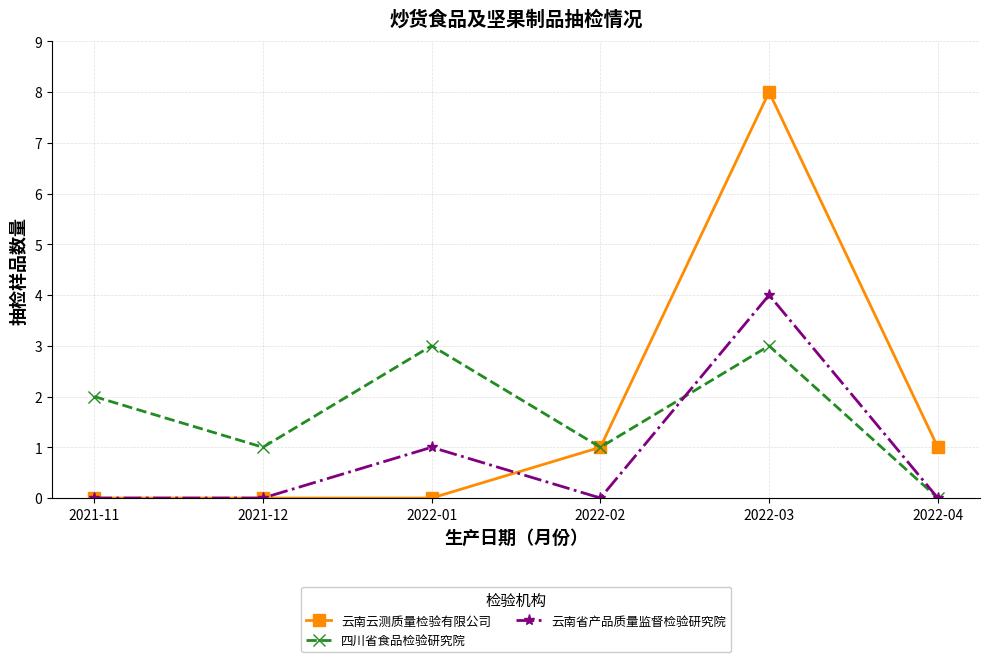

The value of 云南省产品质量监督检验研究院 at 2022-03 is 6. True or false?

False